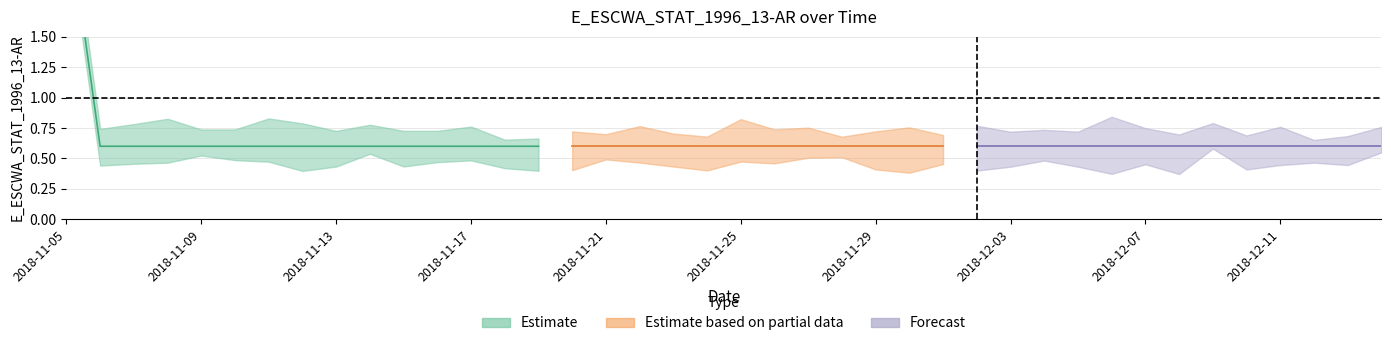

Does the chart display data point markers on the line(s)?

No